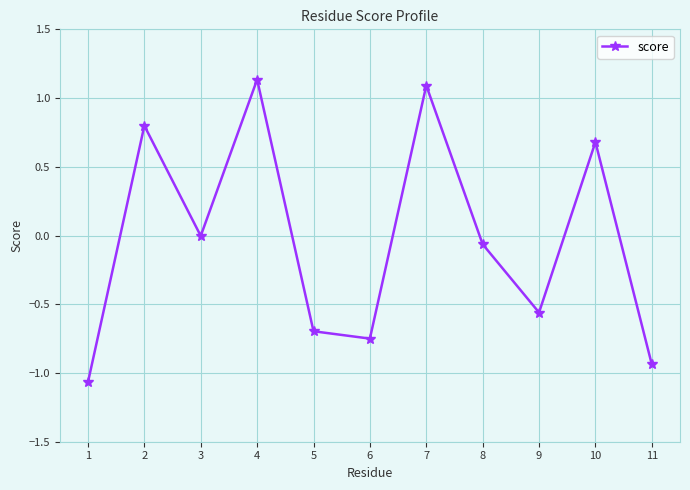

True or false: the data shows -1.5 at 1.

False